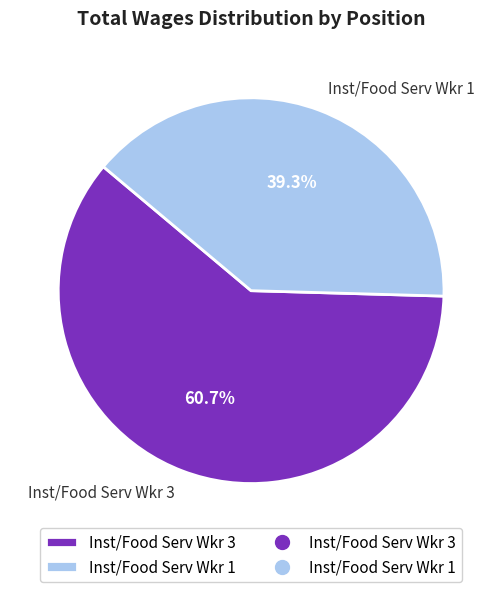

Which category accounts for the majority?

Inst/Food Serv Wkr 3